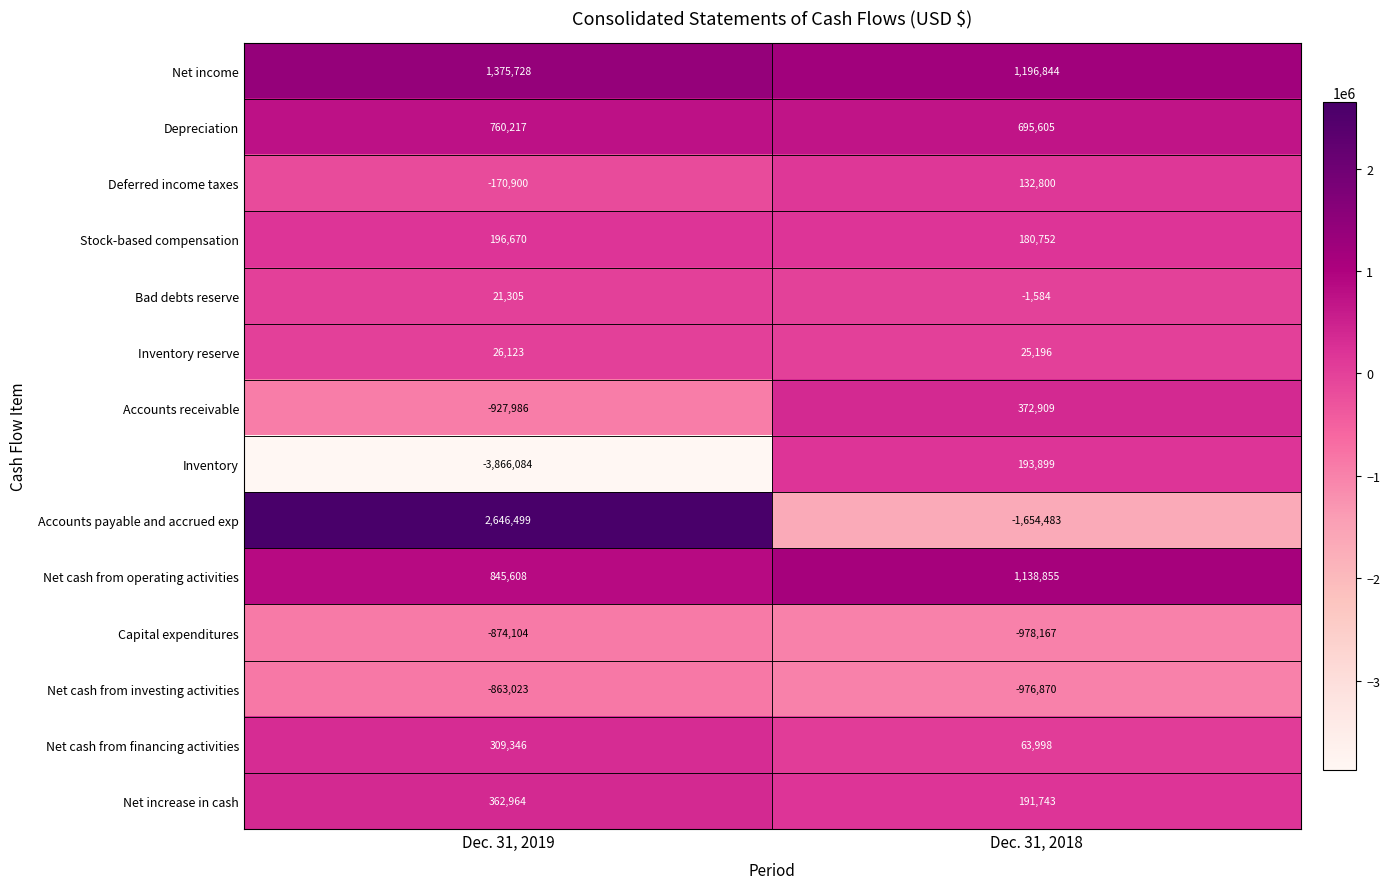

Count the number of data series in this chart.

14